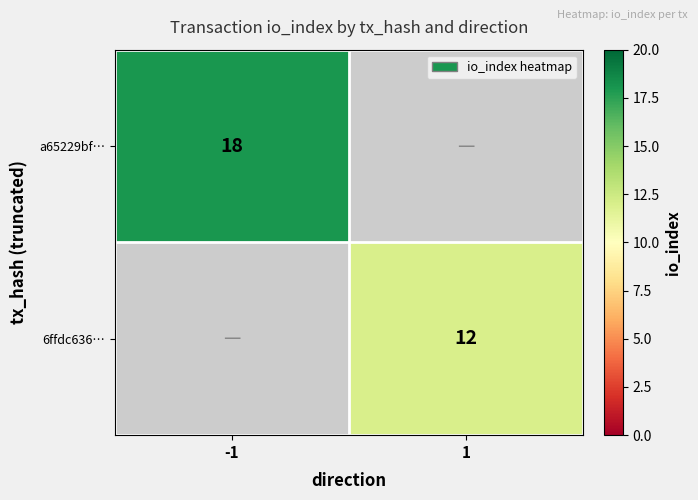

Is the value of a65229bf… at -1 greater than the value of 6ffdc636… at 1?

Yes